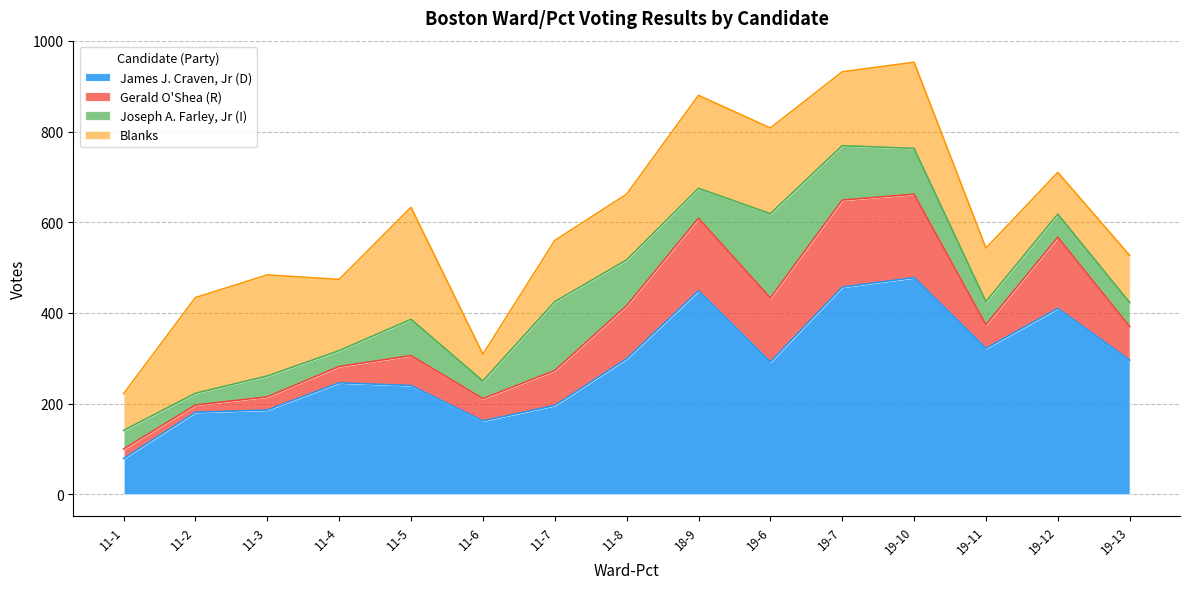

Which series has the largest range (max minus min)?

James J. Craven, Jr (D)